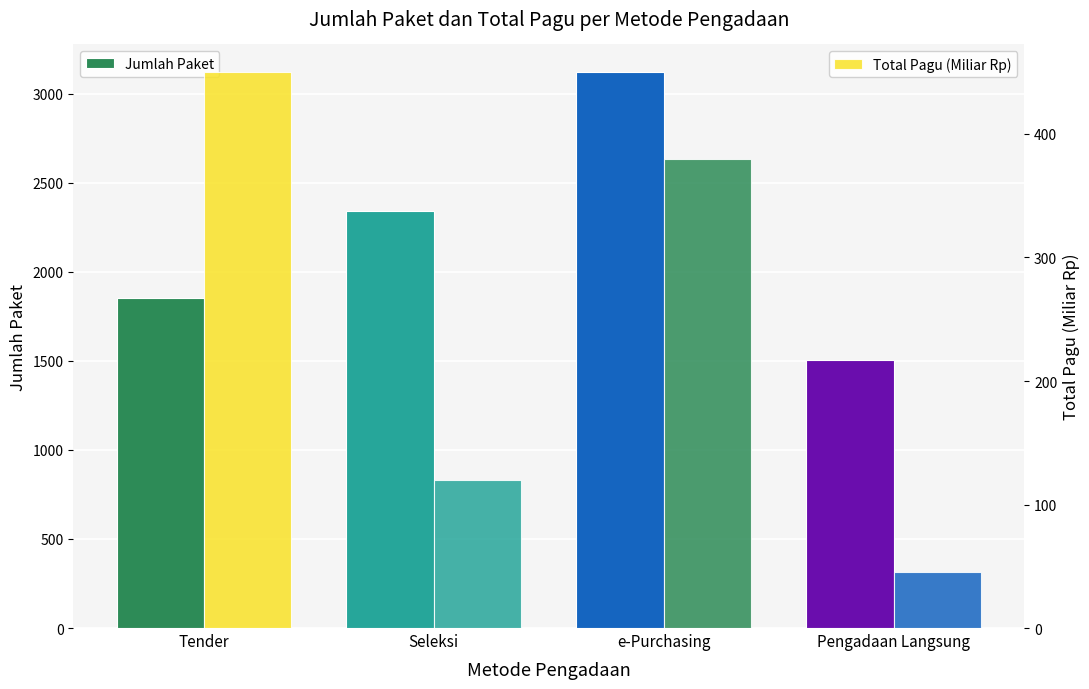

At which label does Total Pagu (Miliar Rp) reach its peak?

Tender